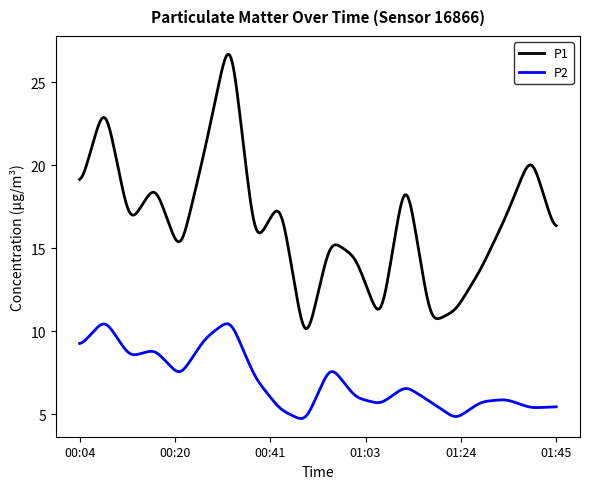

Which series has the largest total across all categories?

P1